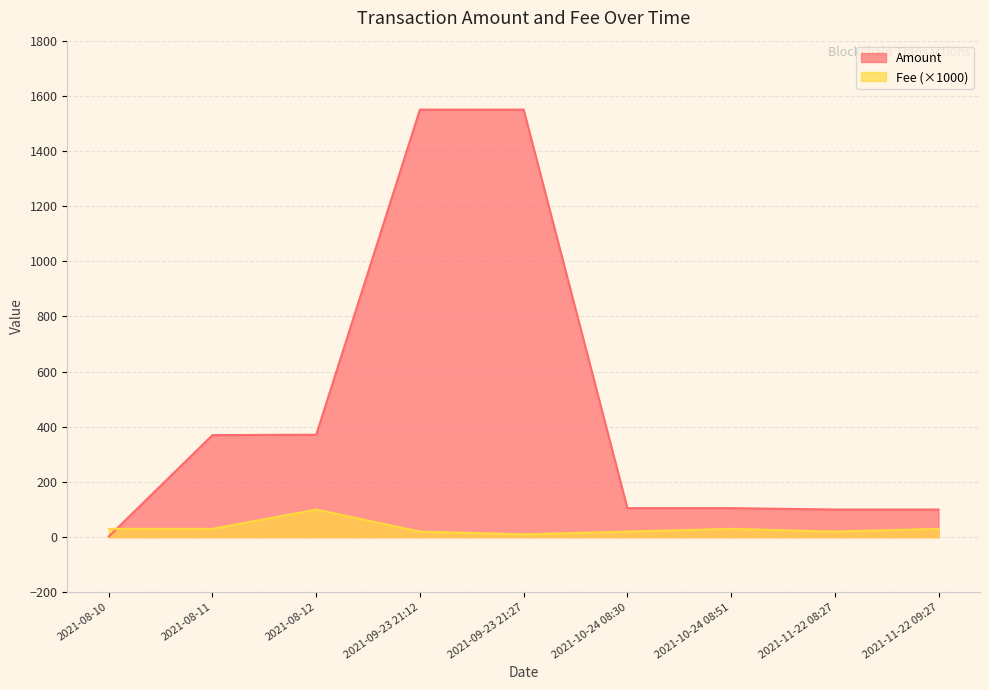

What is the total value across all series at 2021-09-23 21:12?

1570.0